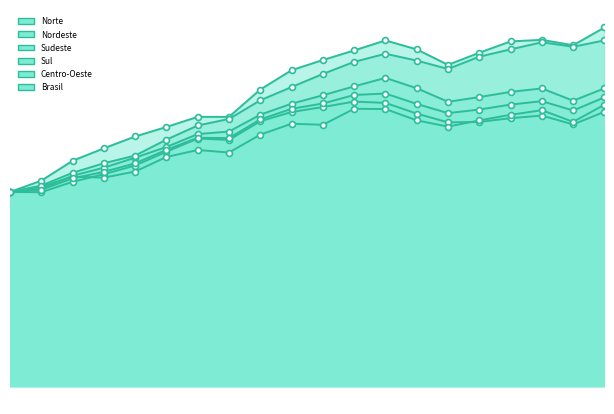

At how many categories does at least one series exceed 160?

11